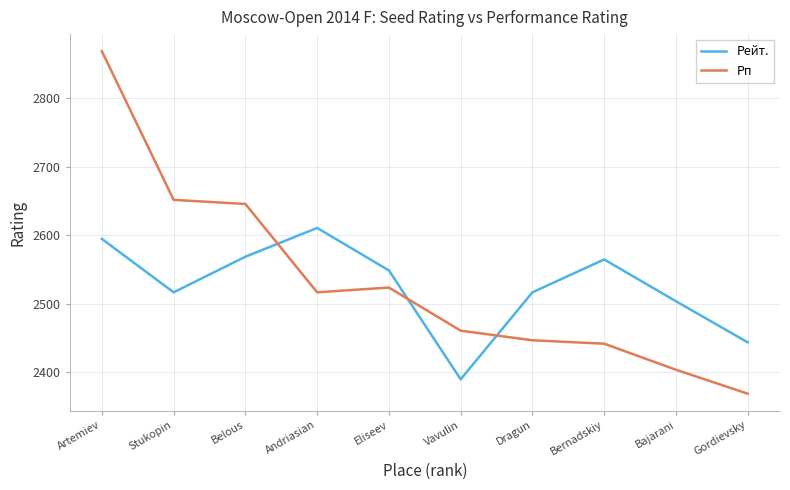

Reading left to right, list all the values displayed in this chart.

Рейт.: 2595	2517	2569	2611	2549	2390	2517	2565	2504	2444
Рп: 2869	2652	2646	2517	2524	2461	2447	2442	2404	2369